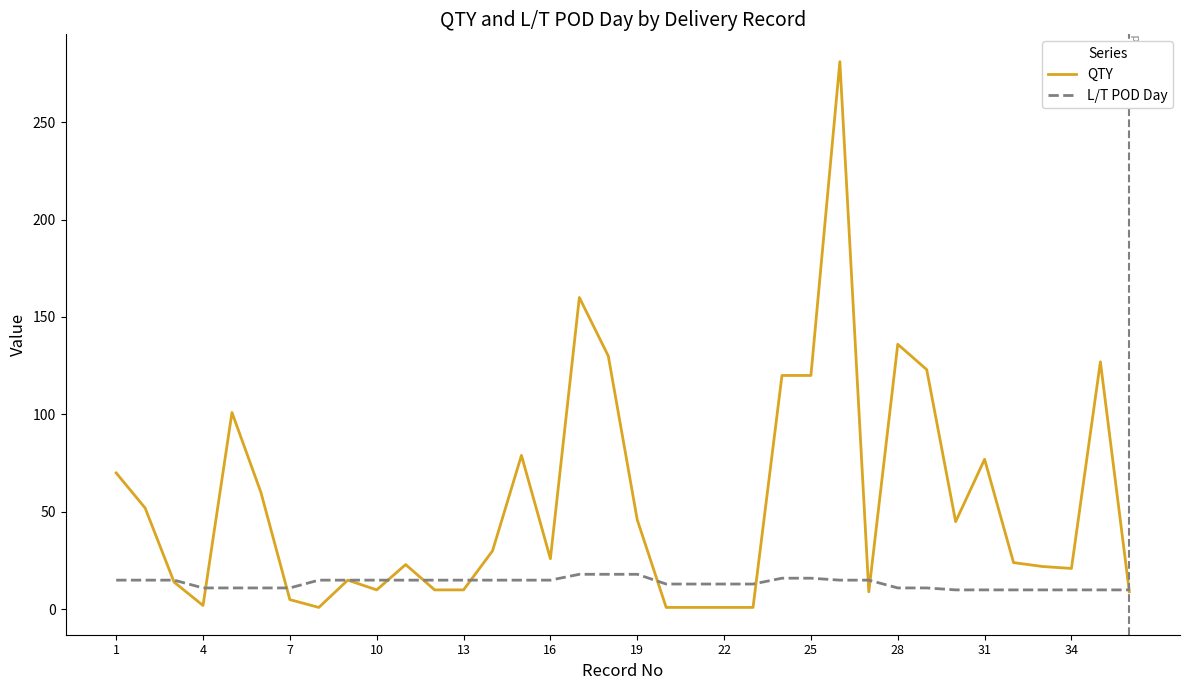

What is the difference between the second highest and second lowest values in the L/T POD Day series?

8